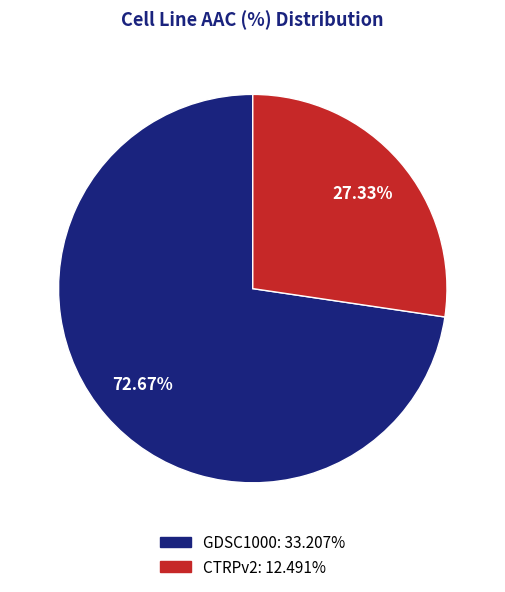

The GDSC1000 slice represents 73% of the pie. True or false?

True